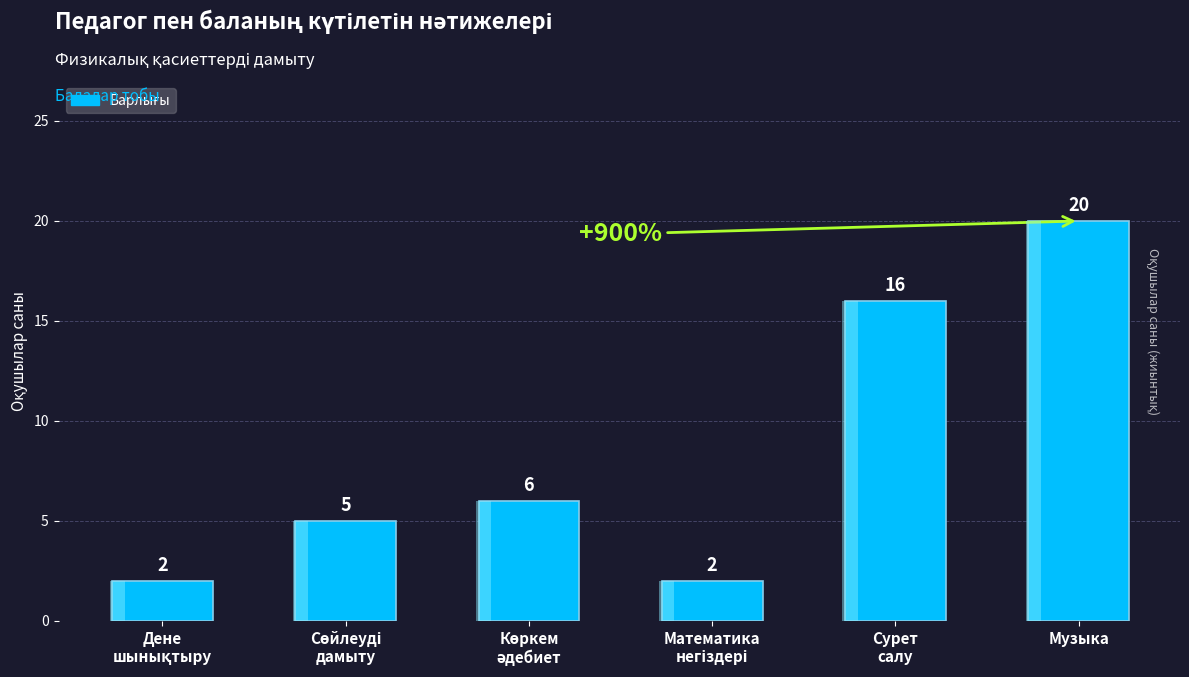

At which category does the chart reach its peak across all series?

Музыка